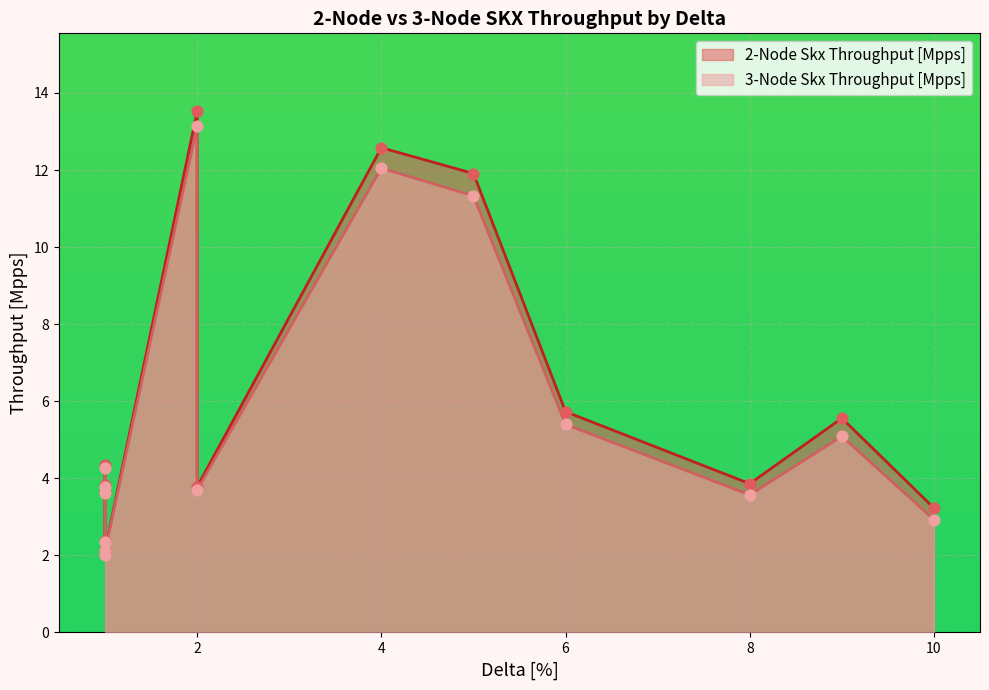

Is the value of 2-Node Skx Throughput [Mpps] at 1 greater than the value of 3-Node Skx Throughput [Mpps] at 1?

Yes